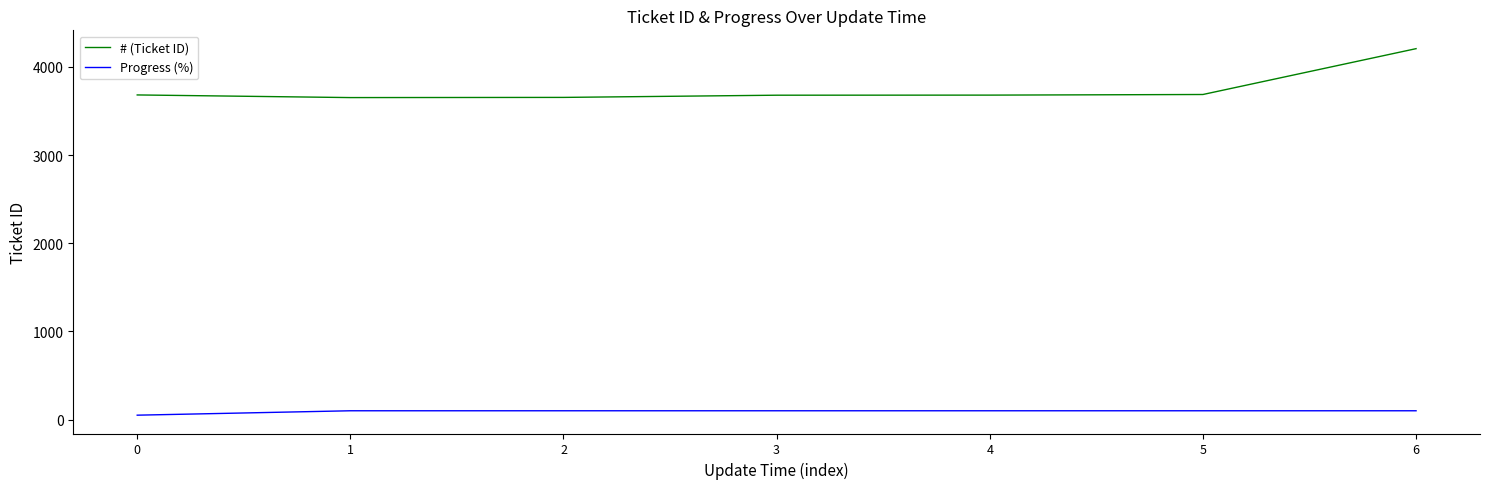

List the series in order of their peak value, highest first.

# (Ticket ID), Progress (%)